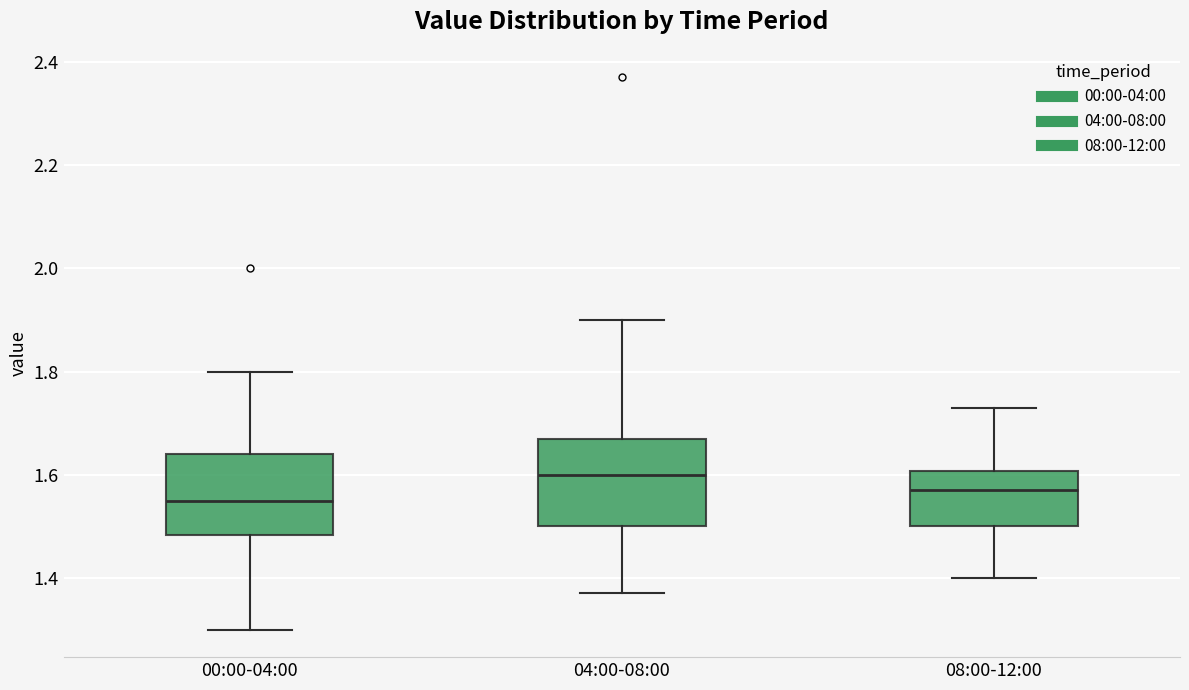

Reading left to right, read every box against the y-axis: the position of its median line, the range the box covers, and the ends of its whiskers. The values are not printed on the chart, so give them approximately, as read against the axis.

00:00-04:00: median 1.56, box 1.48 to 1.64, whiskers 1.30 to 1.80
04:00-08:00: median 1.60, box 1.50 to 1.68, whiskers 1.38 to 1.90
08:00-12:00: median 1.58, box 1.50 to 1.60, whiskers 1.40 to 1.74